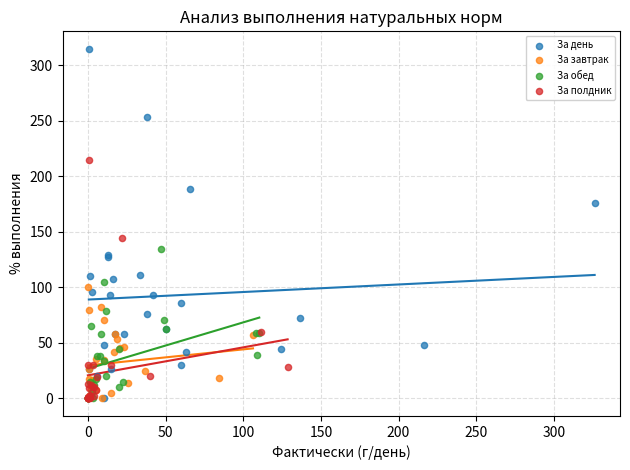

Which series has the widest spread of Y values?

За день